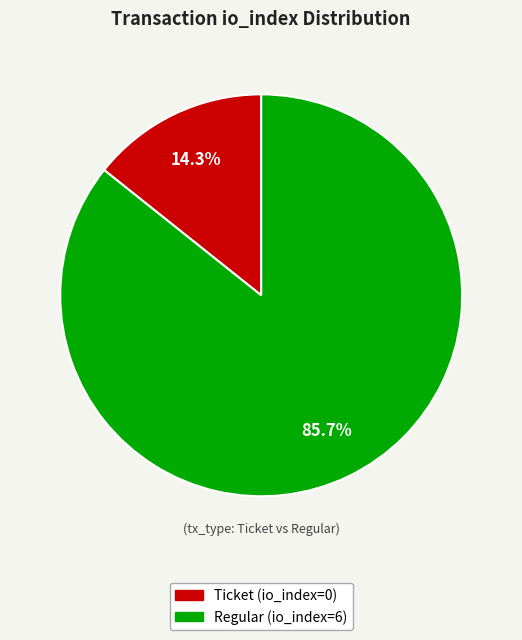

Does Ticket (io_index=0) account for over 50% of the chart?

No